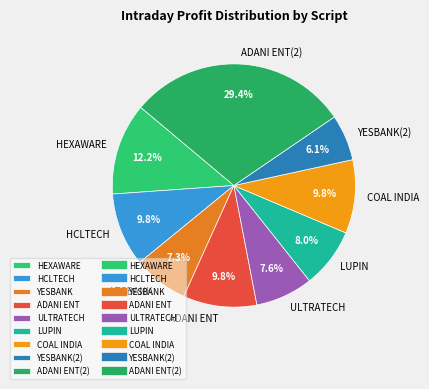

Count the number of slices in the pie.

9